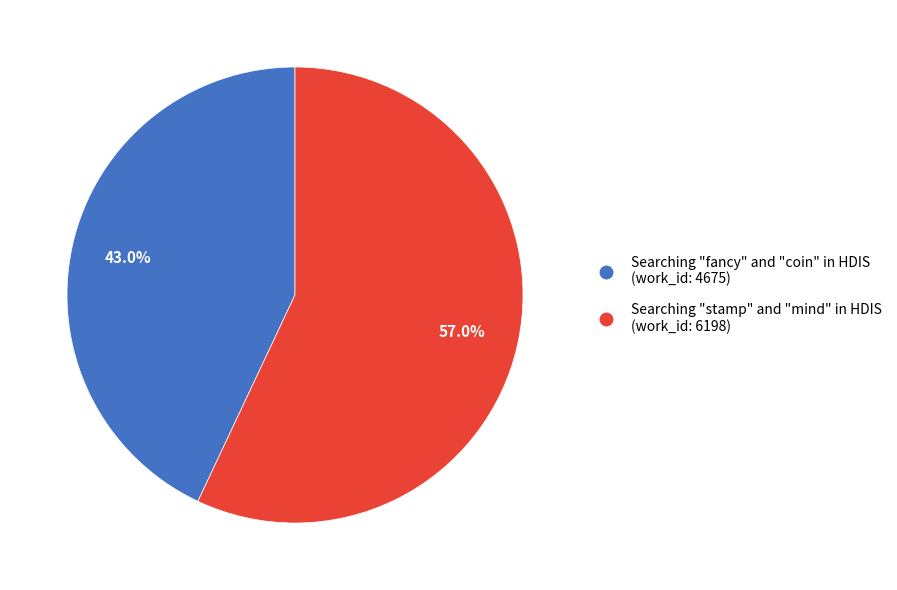

Is there a majority slice in this chart?

Yes